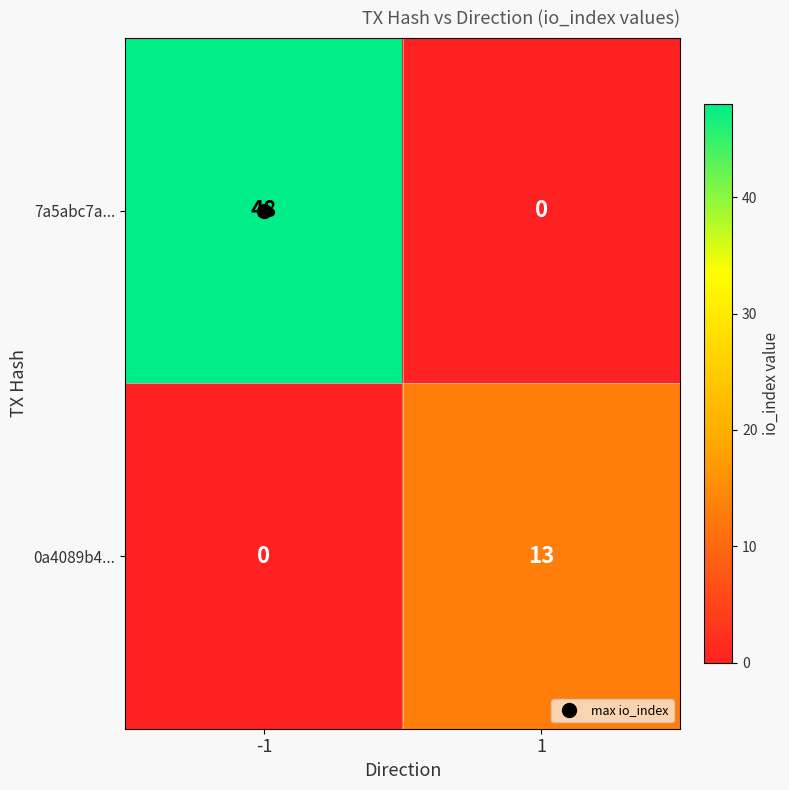

What is the approximate value of 0a4089b4... at 1, to the nearest 5?

15